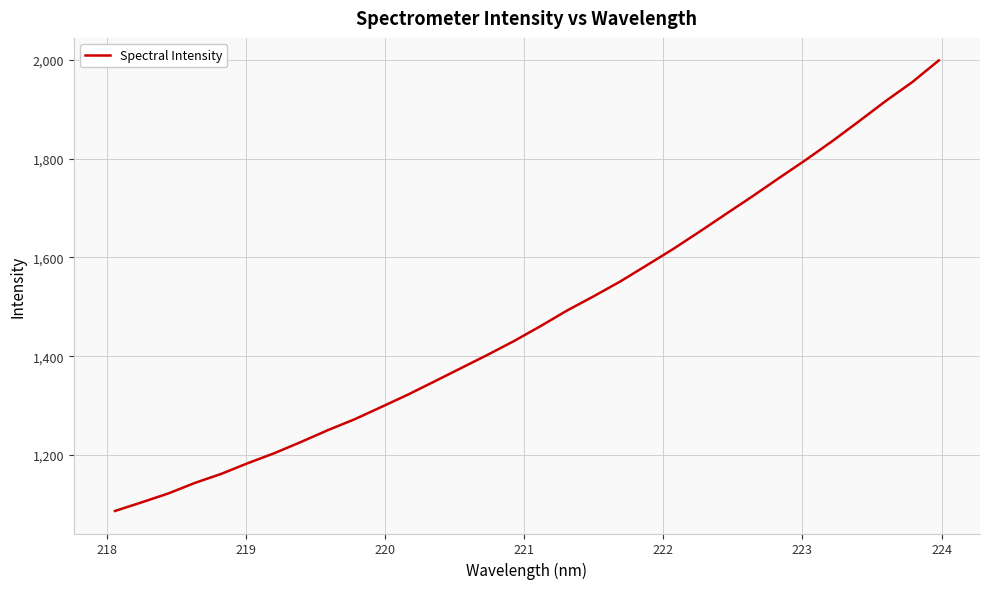

What is the smallest value displayed?

1087.0